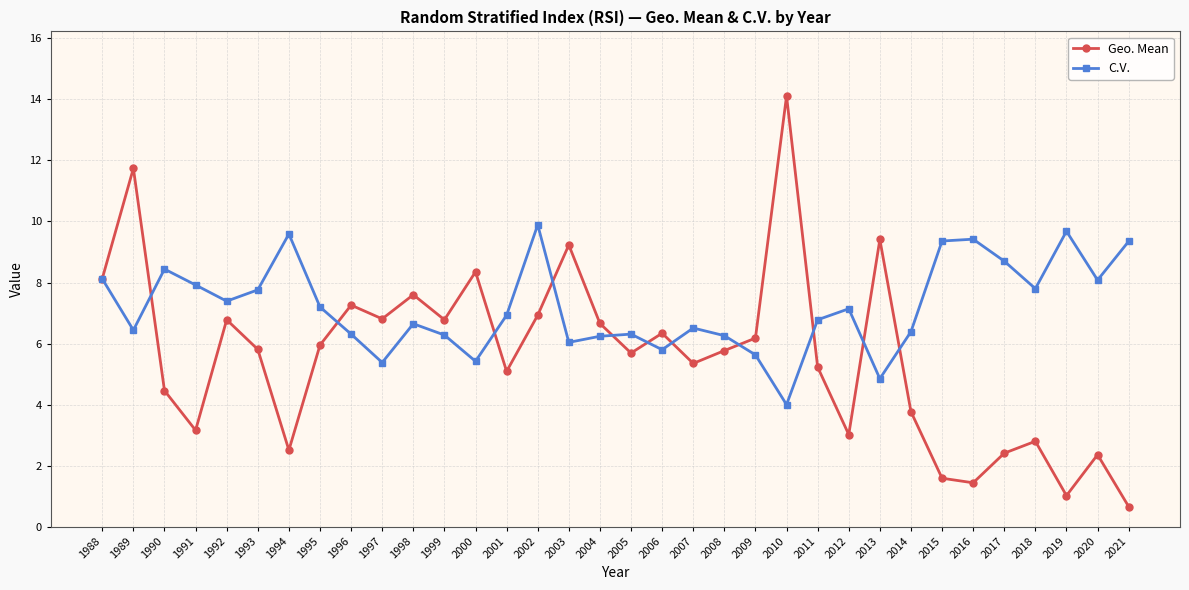

At 2005, list the series in order from smallest to largest.

Geo. Mean, C.V.